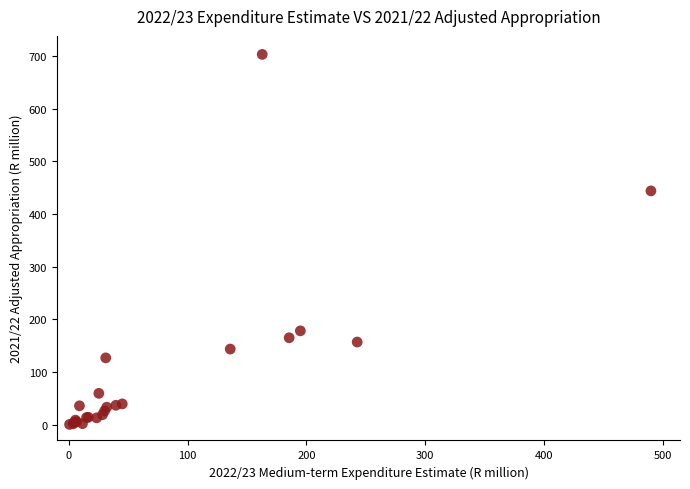

What Y value in the scatter plot is closest to 351?

444.1